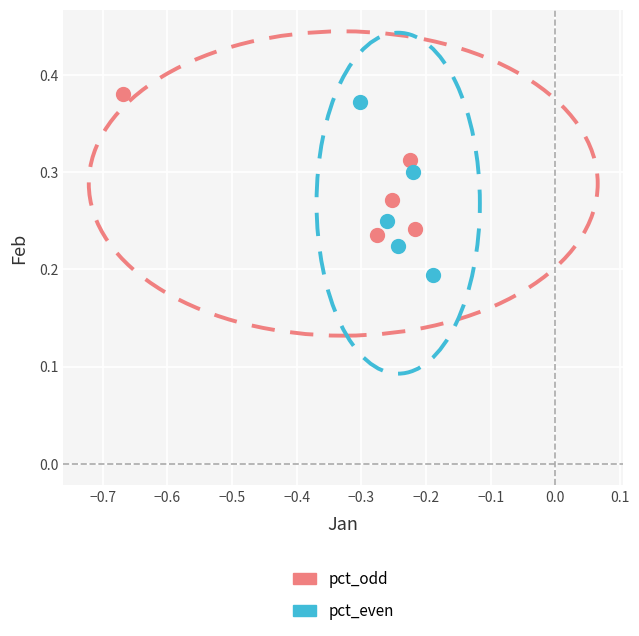

Which series has the widest spread of Y values?

pct_even